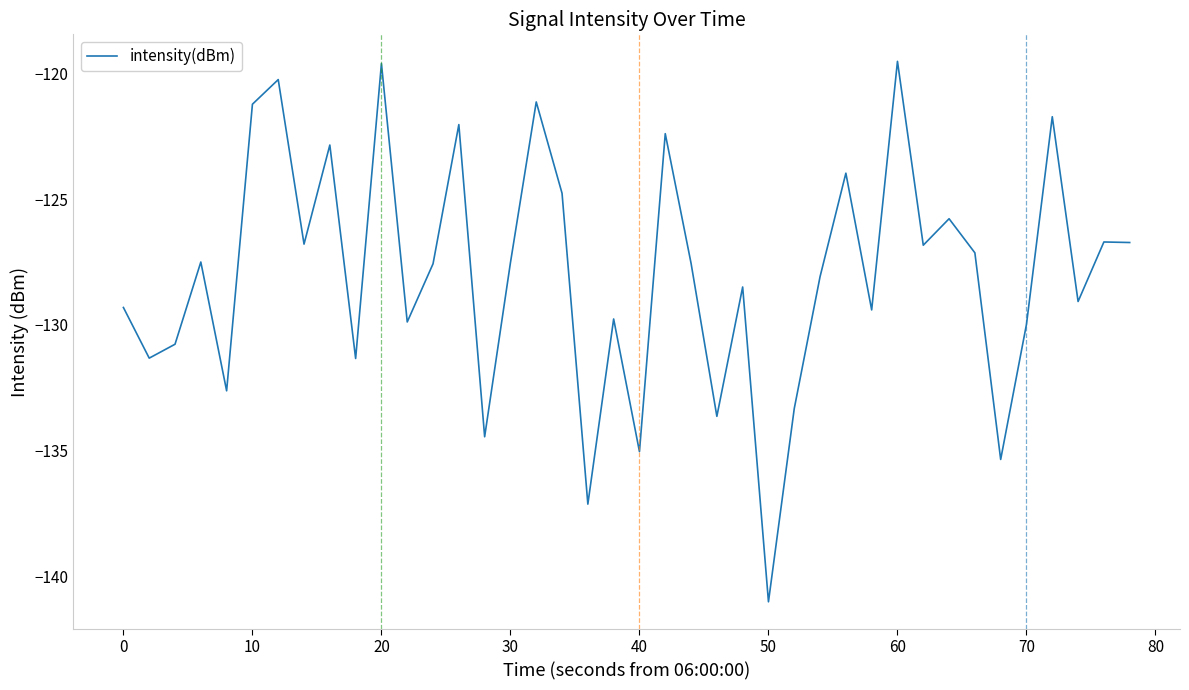

What is the minimum value shown in the chart?

-141.0